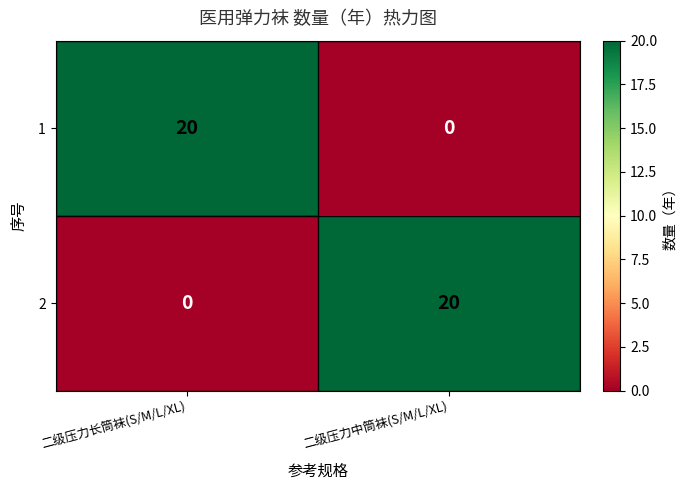

What is the total value across all series at 二级压力长筒袜(S/M/L/XL)?

20